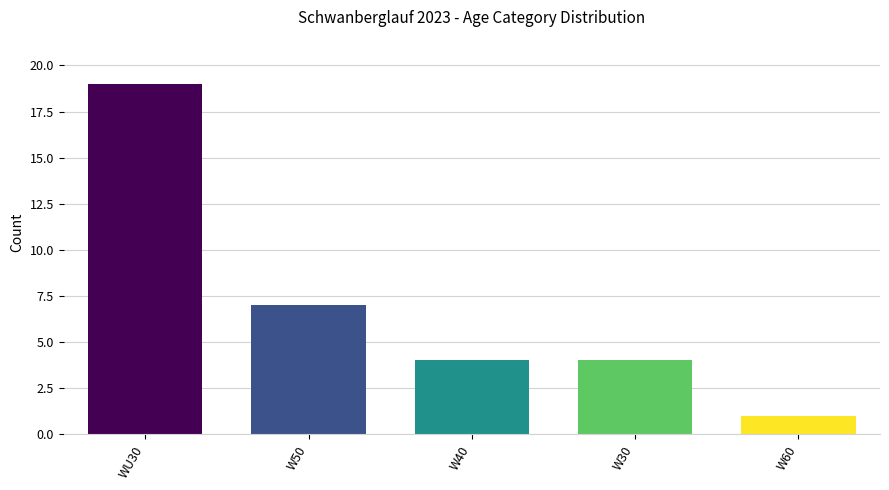

Approximately how many times larger is the value at W50 compared to WU30?

0.4